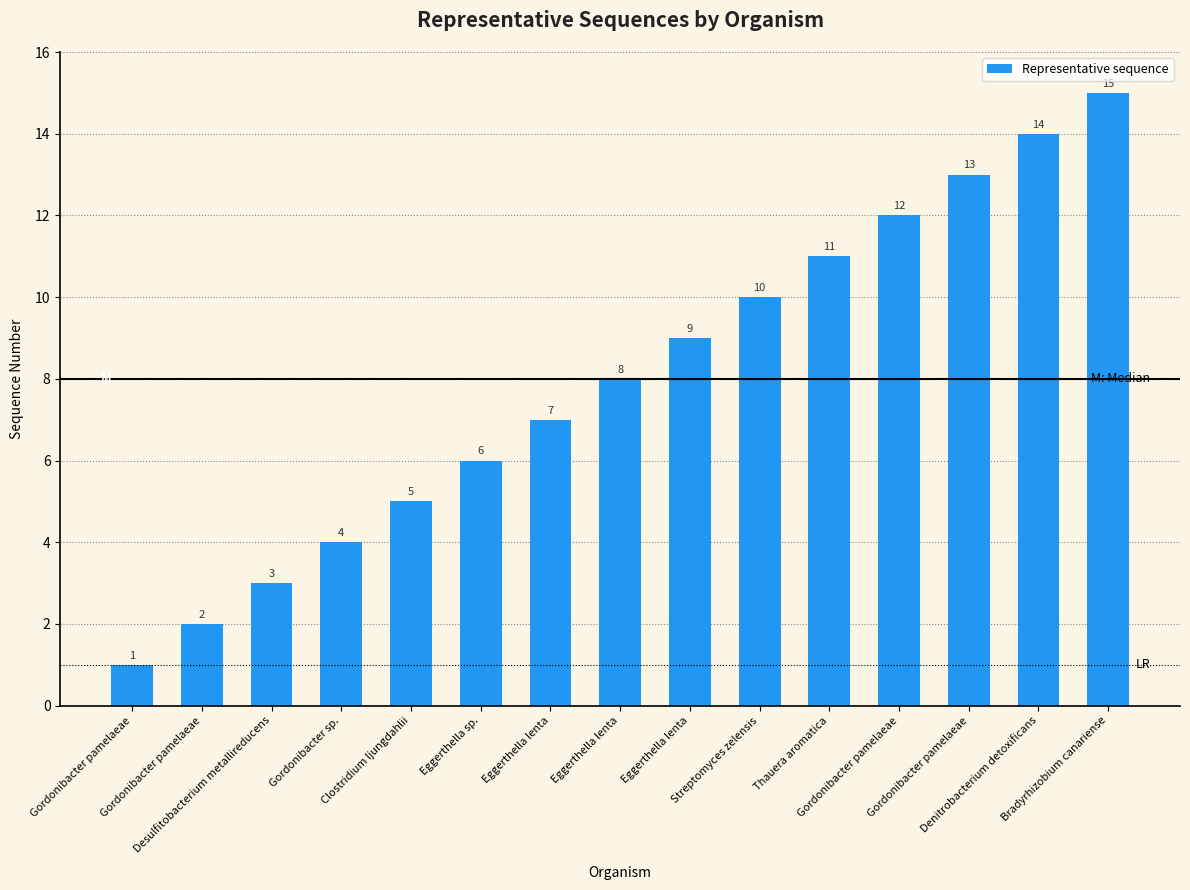

What is the difference between the maximum and minimum values?

14